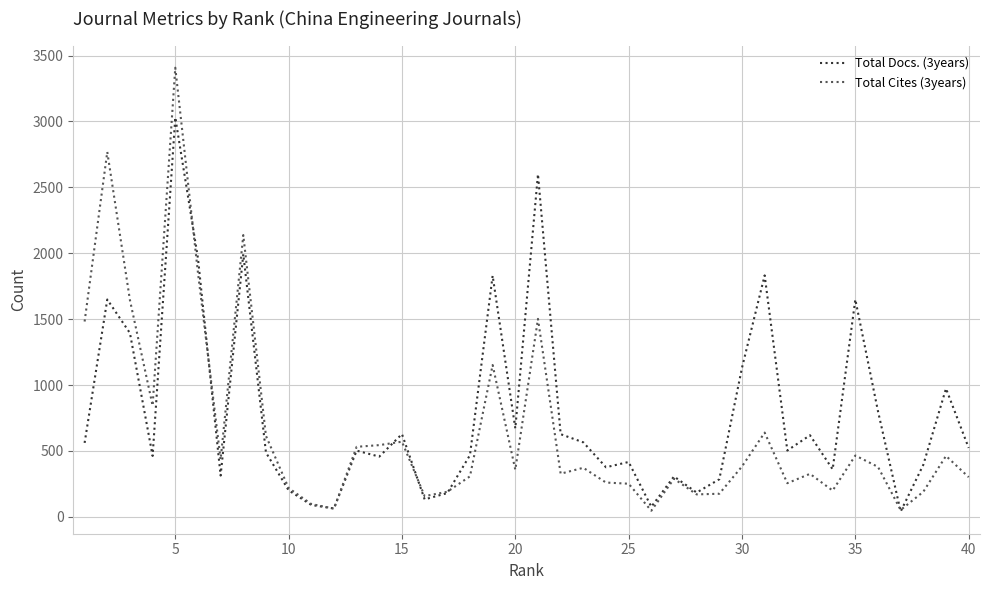

Which series has the widest spread of values?

Total Cites (3years)